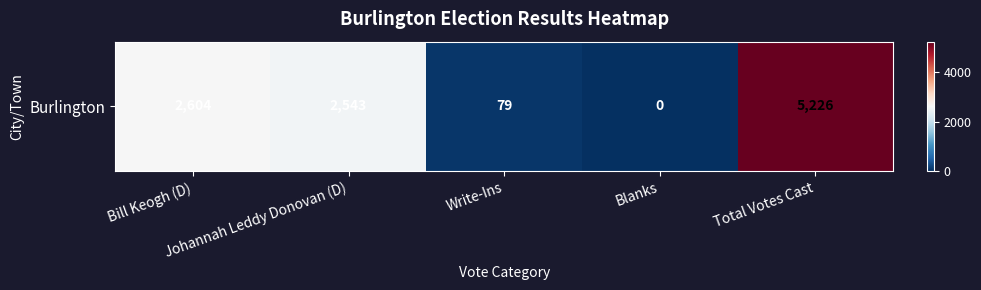

What is the change in value from Blanks to Total Votes Cast?

+5226